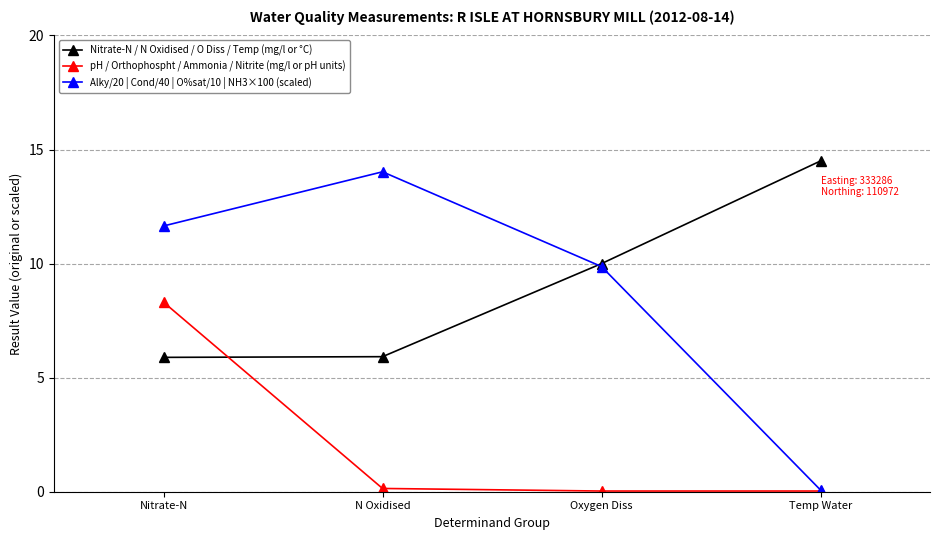

Which series has the widest spread of values?

Alky/20 | Cond/40 | O%sat/10 | NH3×100 (scaled)